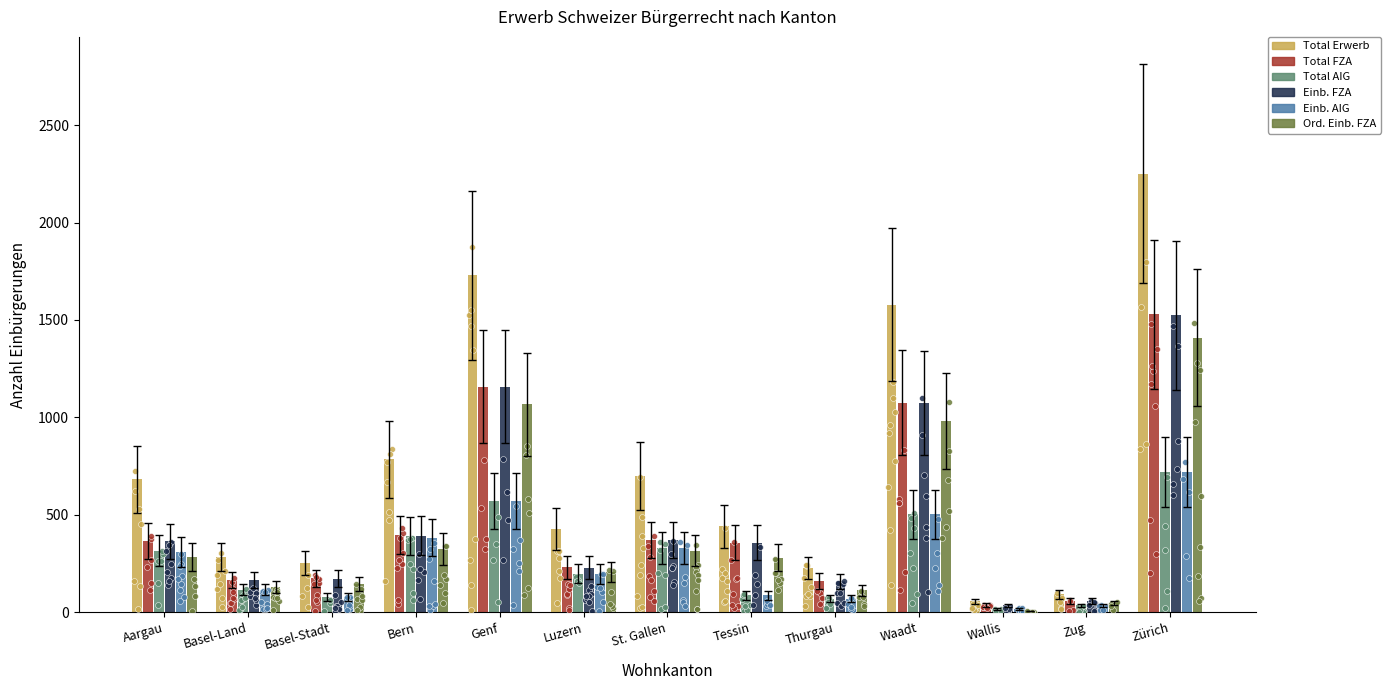

At which category is the sum across all series the highest?

Zürich